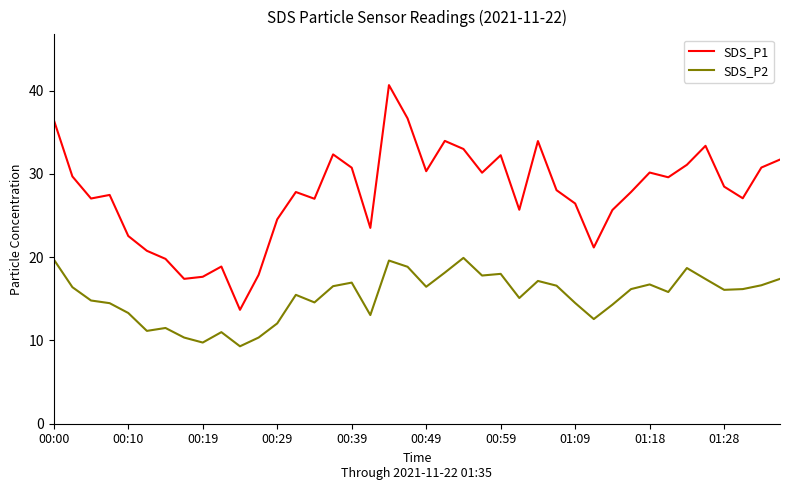

What are all the series names shown in the legend?

SDS_P1, SDS_P2